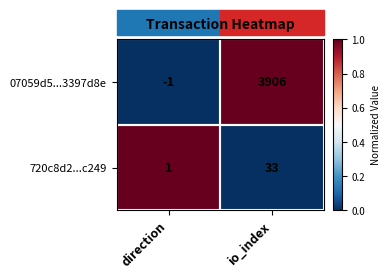

What is the difference between the maximum and minimum values in the 07059d5...3397d8e series?

3907